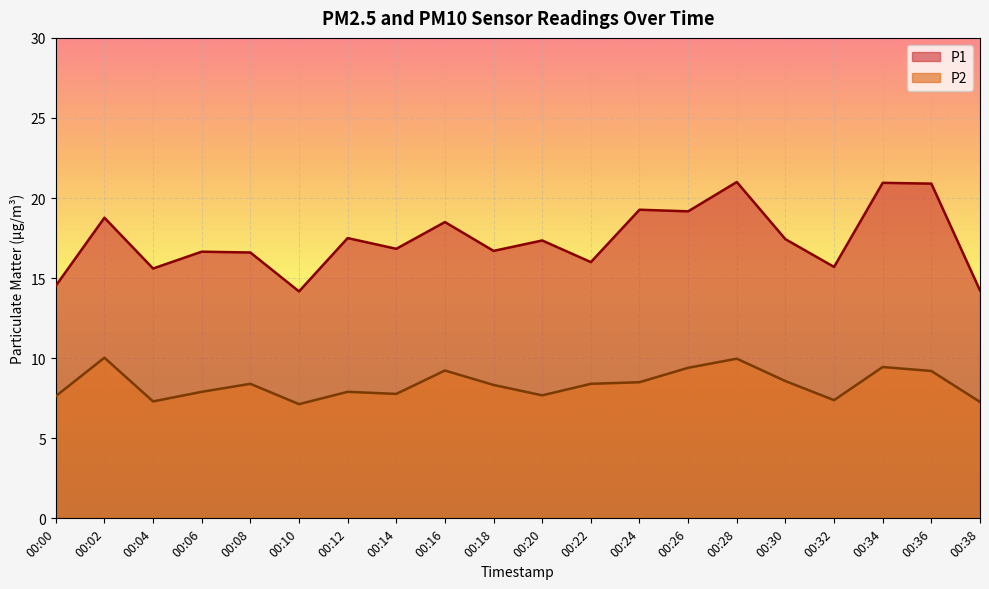

Rank the series by their average value, from lowest to highest.

P2, P1